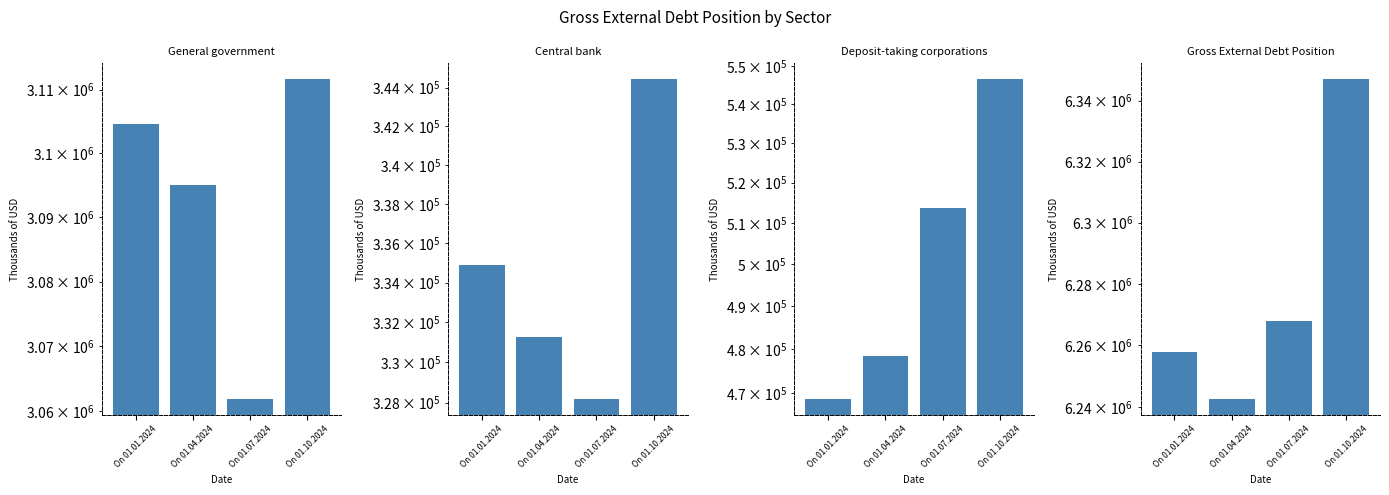

What is the label of the 2nd bar from the left?

On 01.04.2024